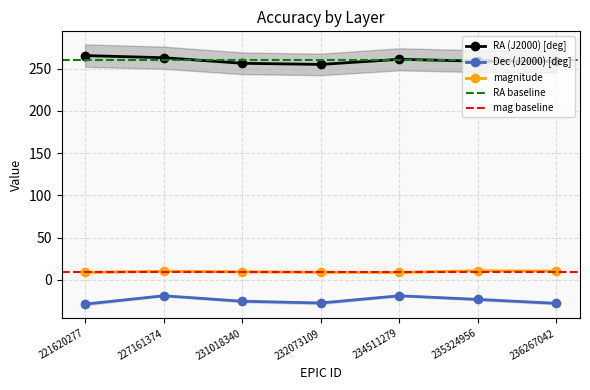

True or false: magnitude and Dec (J2000) [deg] intersect in this chart.

False